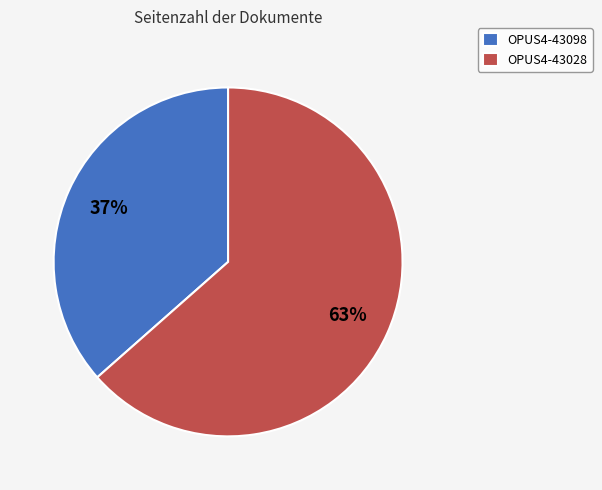

How many segments does this pie chart have?

2